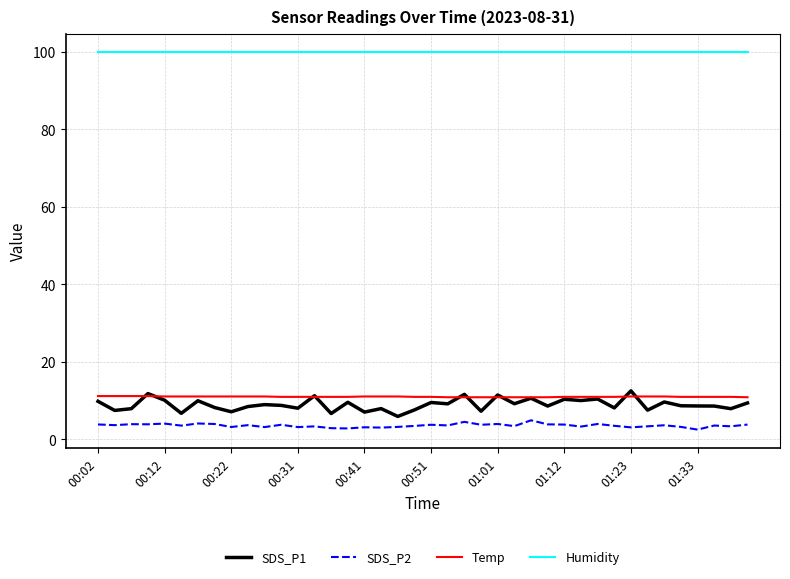

Which series has the largest total across all categories?

Humidity